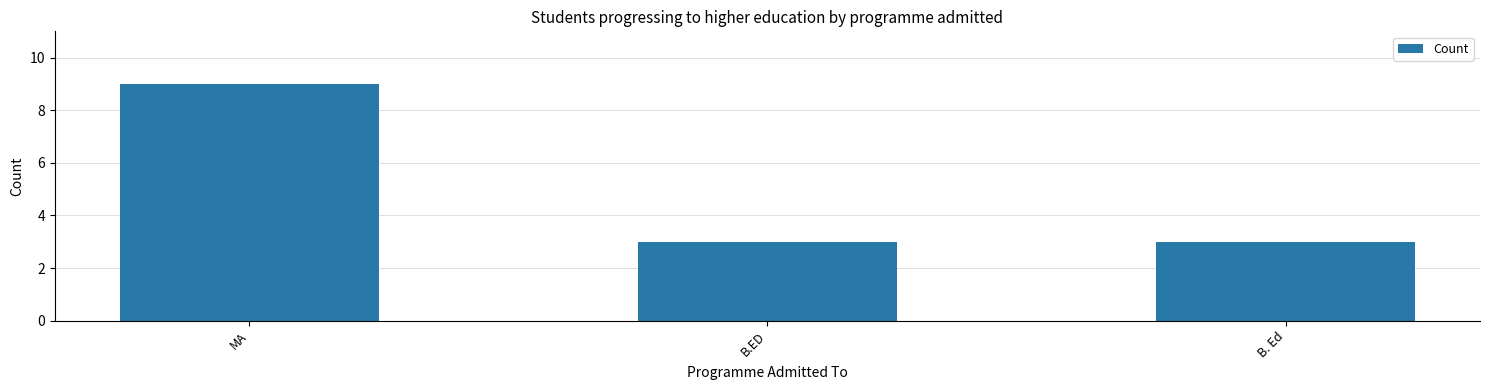

Reading left to right, transcribe all the data shown in this chart.

9	3	3